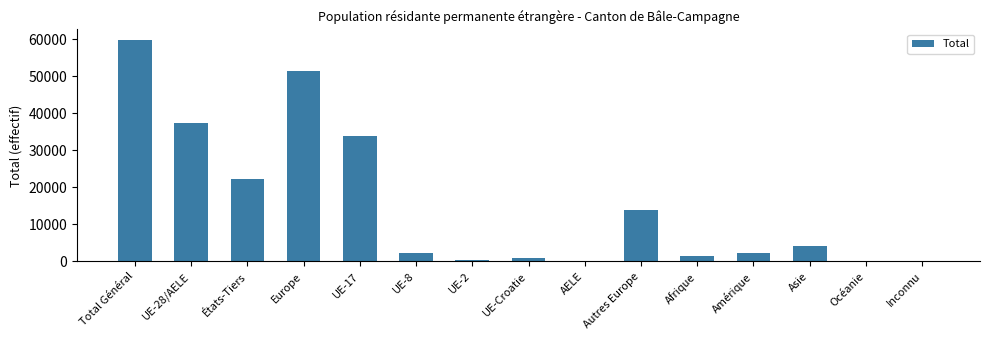

True or false: the data shows 23938 at Total Général.

False